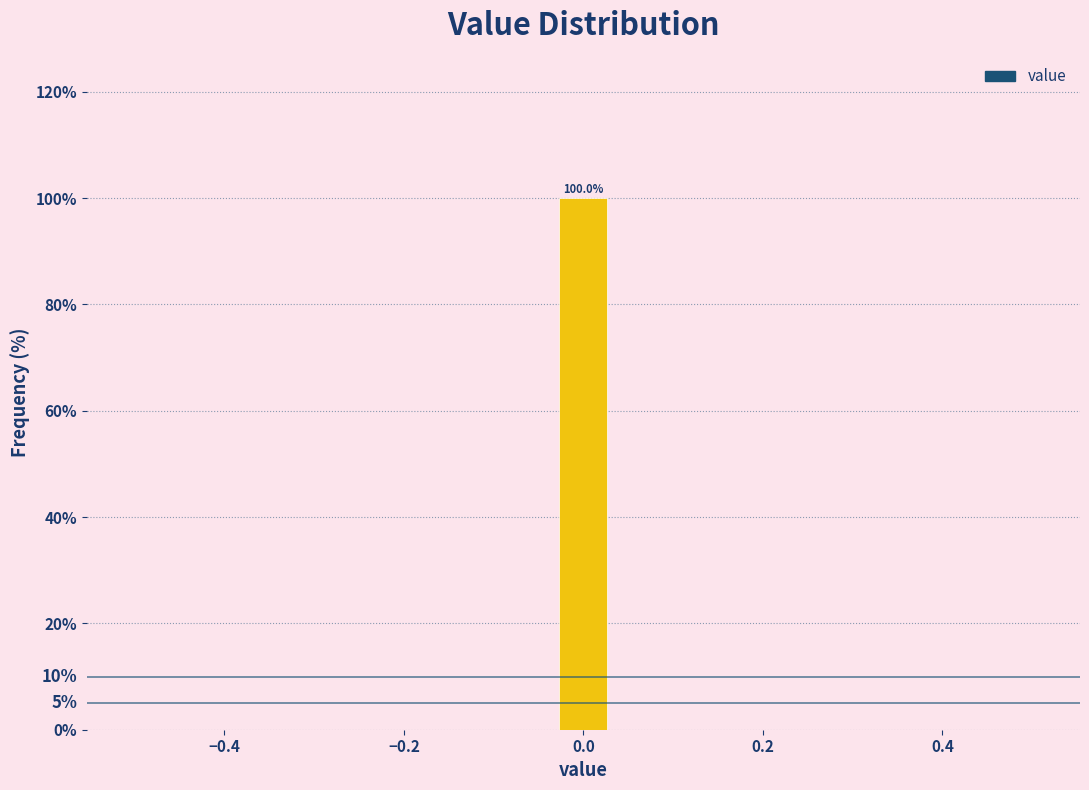

Read against the x-axis, roughly where is the centre of the tallest bar?

0.00